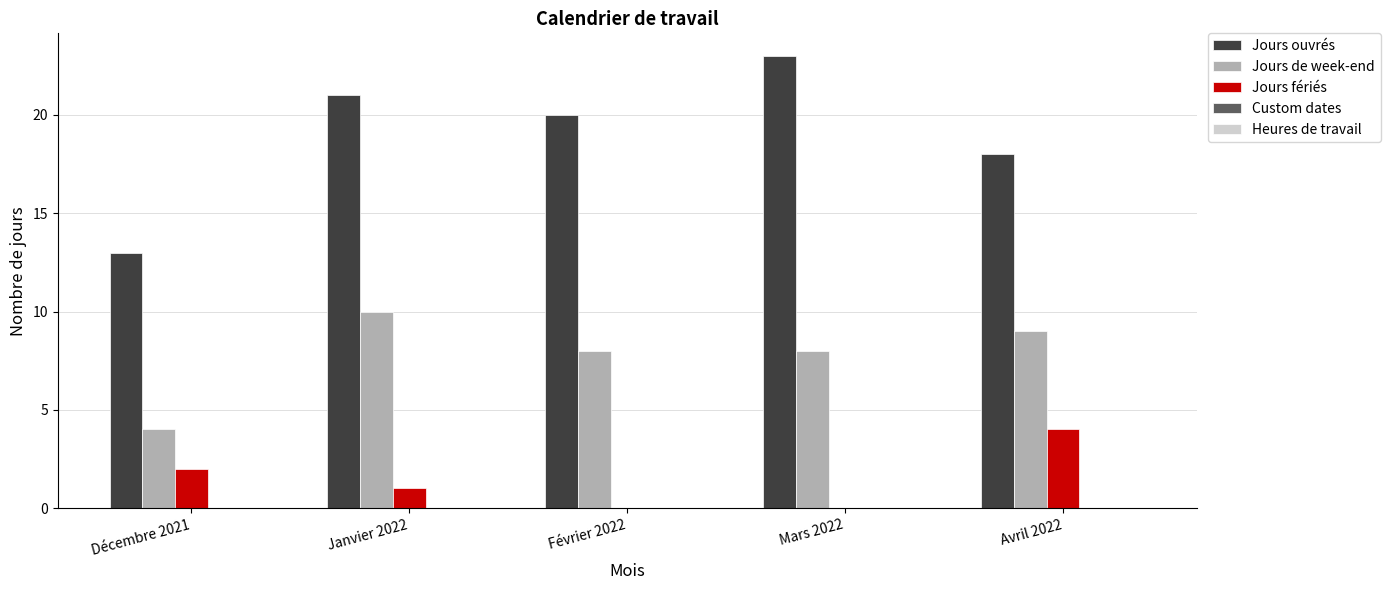

At which category is the sum across all series the highest?

Janvier 2022